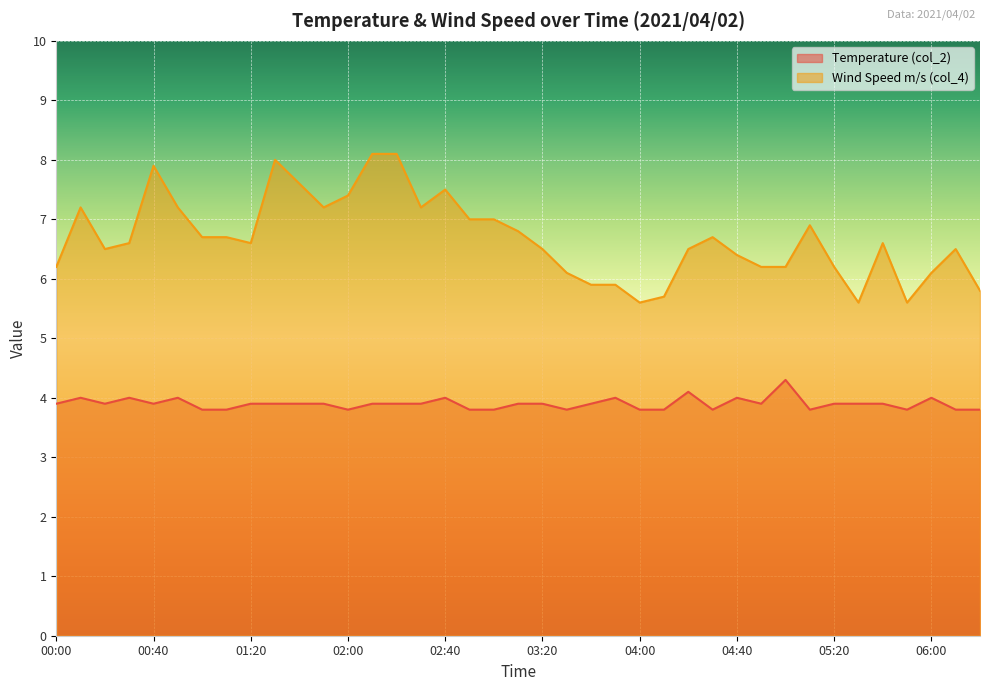

How many lines are shown in the chart?

2